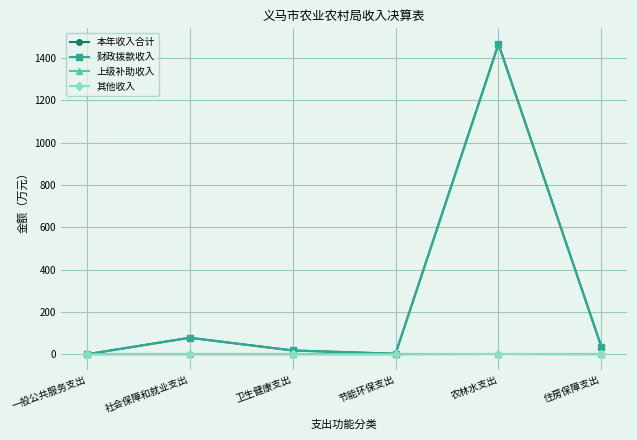

What is the spread (max minus min) of values at 一般公共服务支出?

1.0